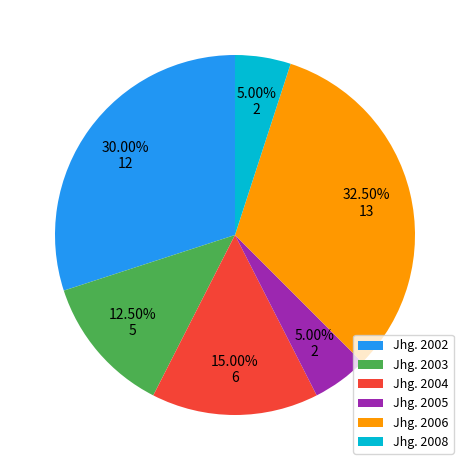

Which slice is the largest?

Jhg. 2006